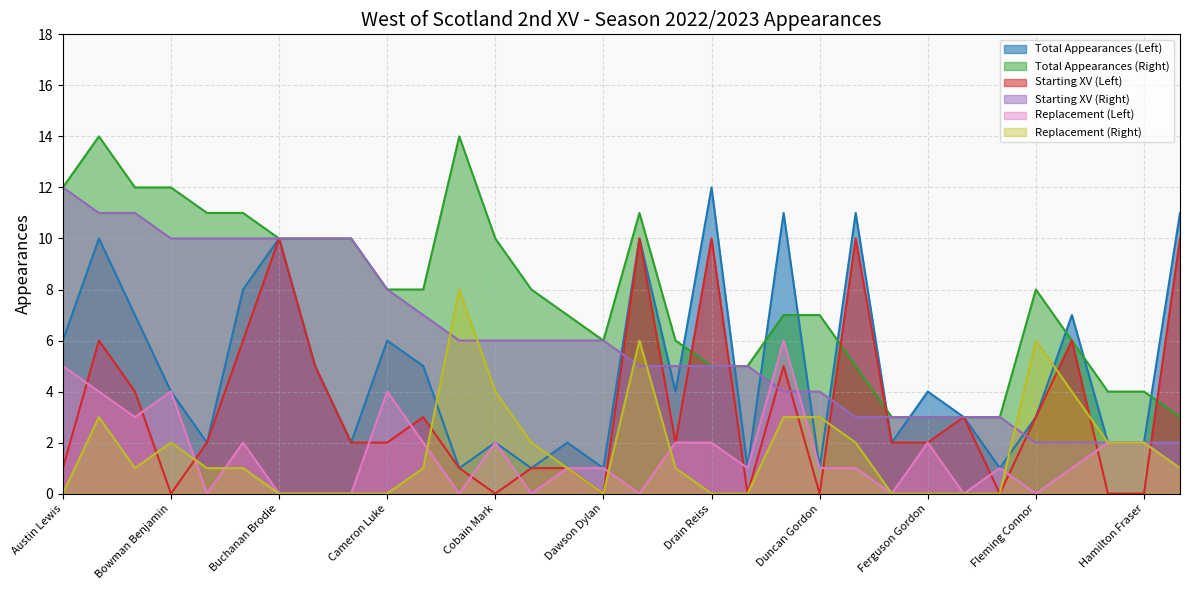

Which category has the highest value in the Replacement (Left) series?

Dudziak Adam